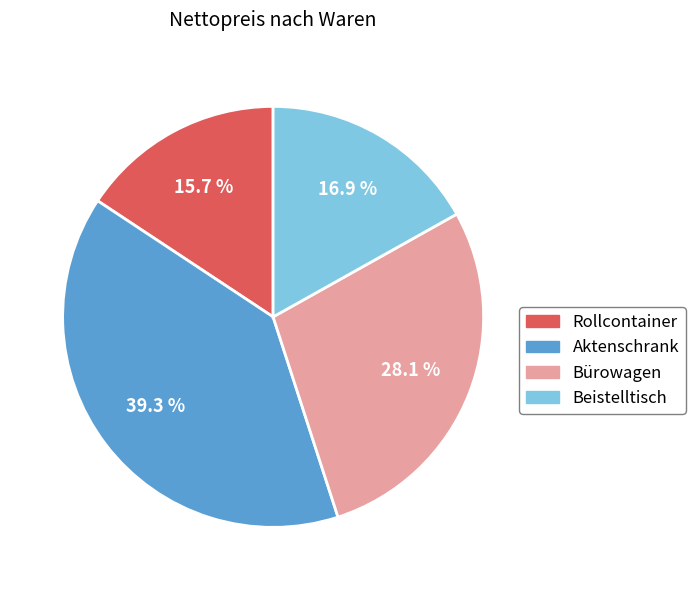

Which slice is the largest?

Aktenschrank